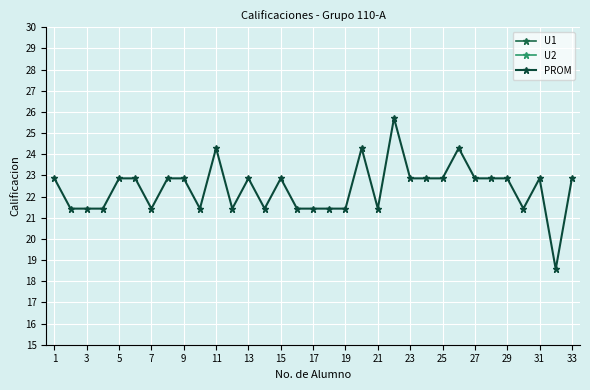

The PROM series shows 11.0 at 7. True or false?

False